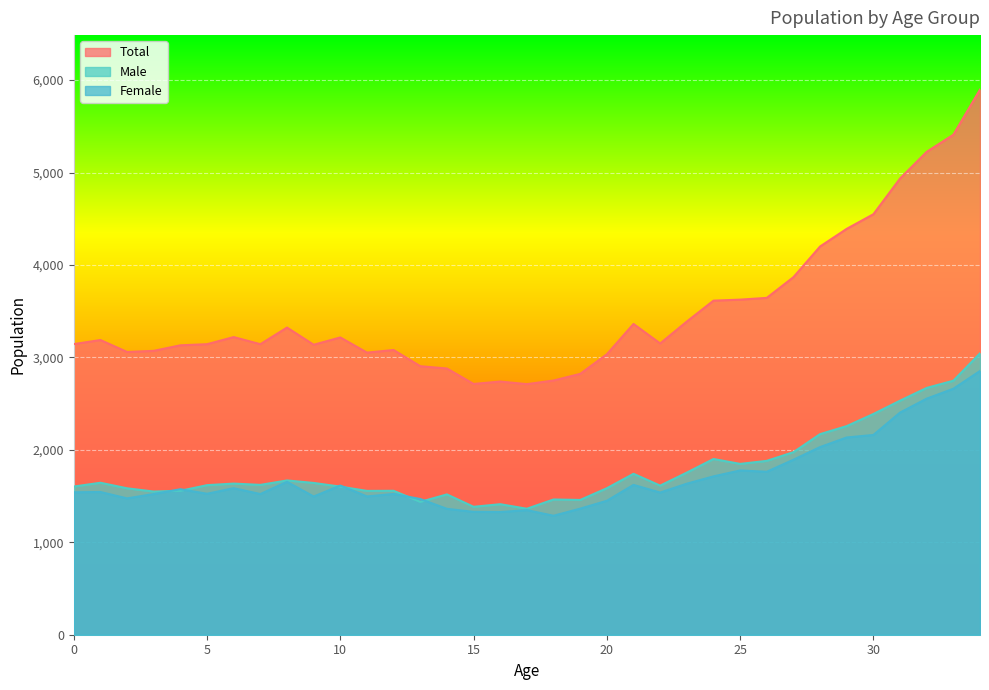

How many data points in Male are above 1621?

17